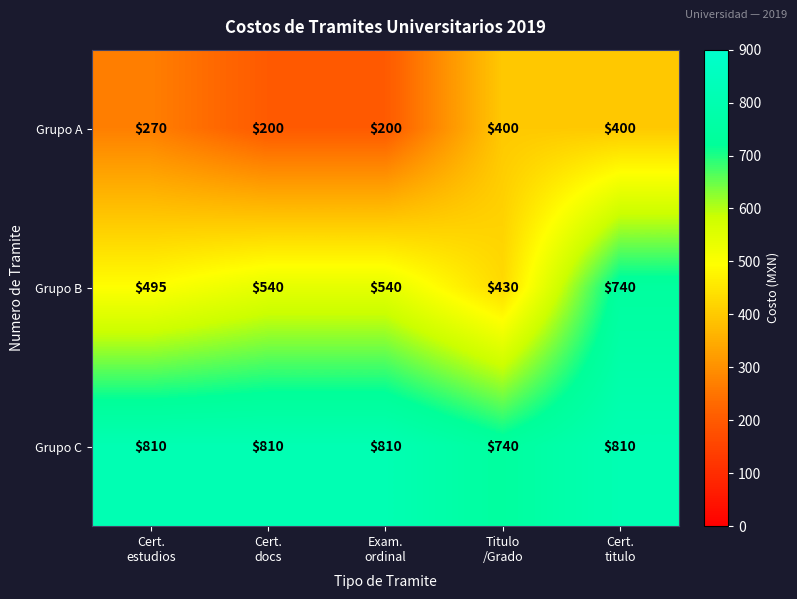

What is the sum of all Grupo C values?

3980